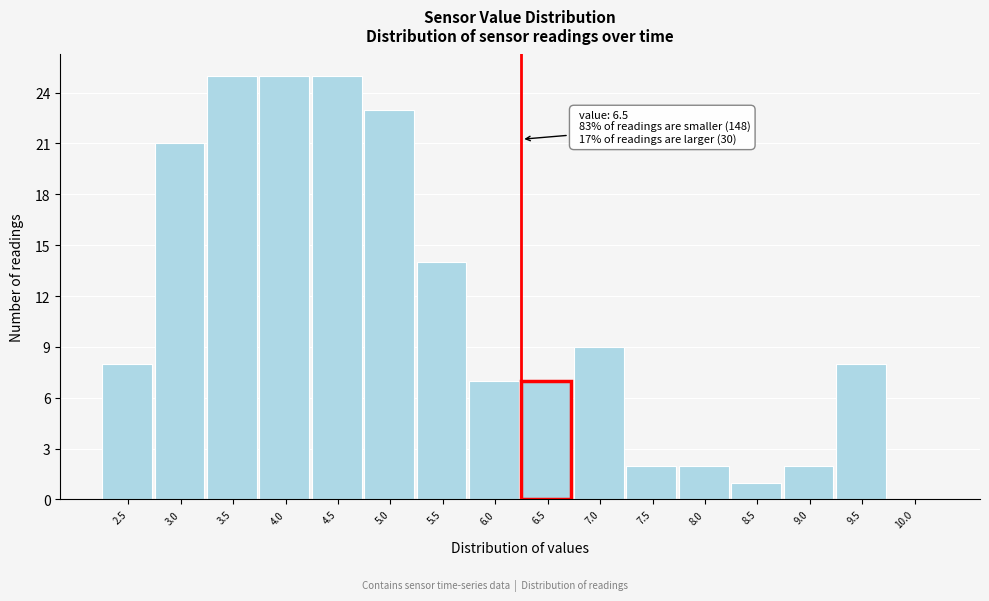

Reading left to right, what are all the values shown in this chart?

2.5=8	3.0=21	3.5=25	4.0=25	4.5=25	5.0=23	5.5=14	6.0=7	6.5=7	7.0=9	7.5=2	8.0=2	8.5=1	9.0=2	9.5=8	10.0=0